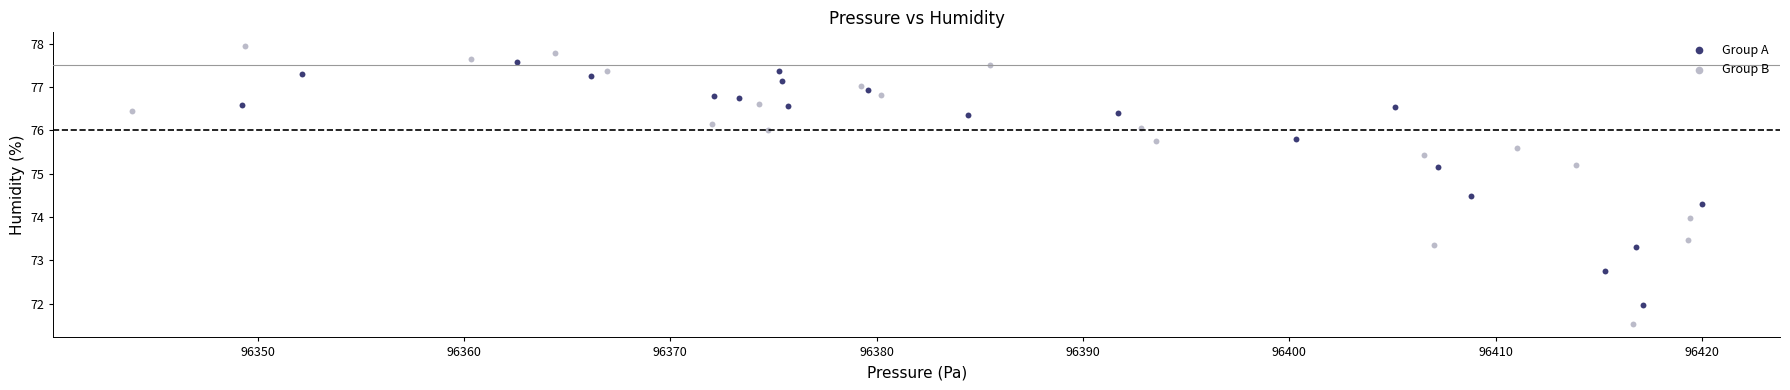

Which series contains the lowest Y value?

Group B